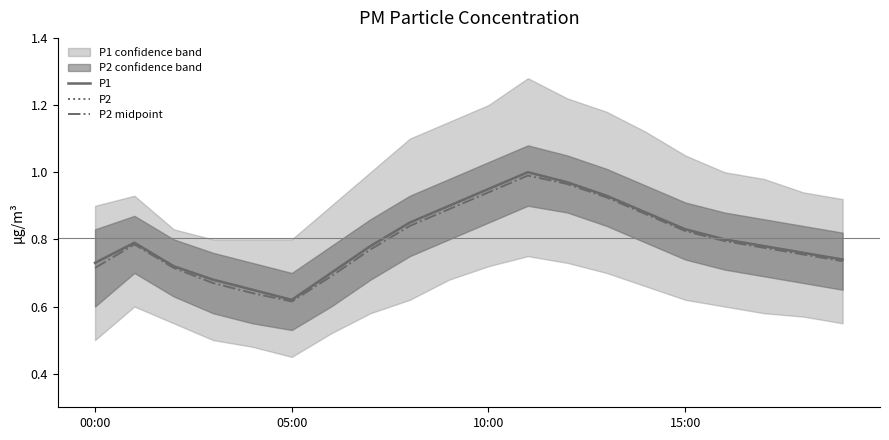

What is the difference between the maximum and minimum values in the P2 series?

0.4